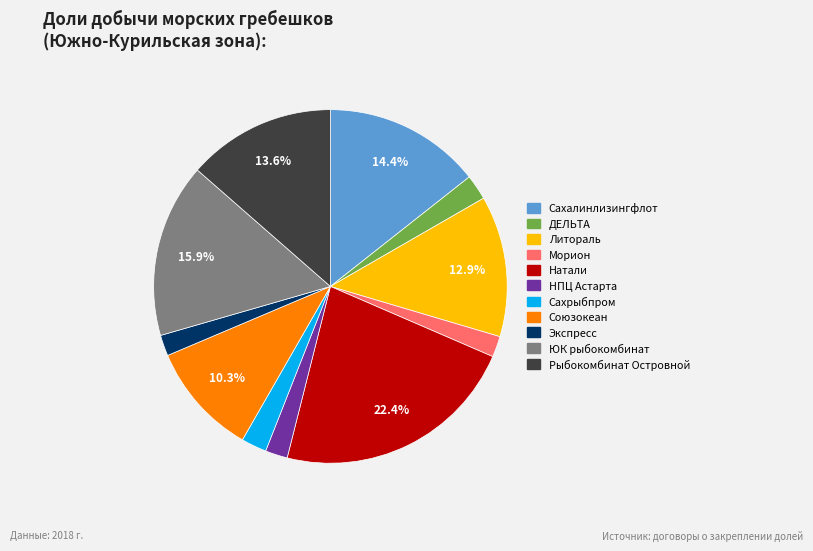

What is the largest slice in the pie chart?

Натали